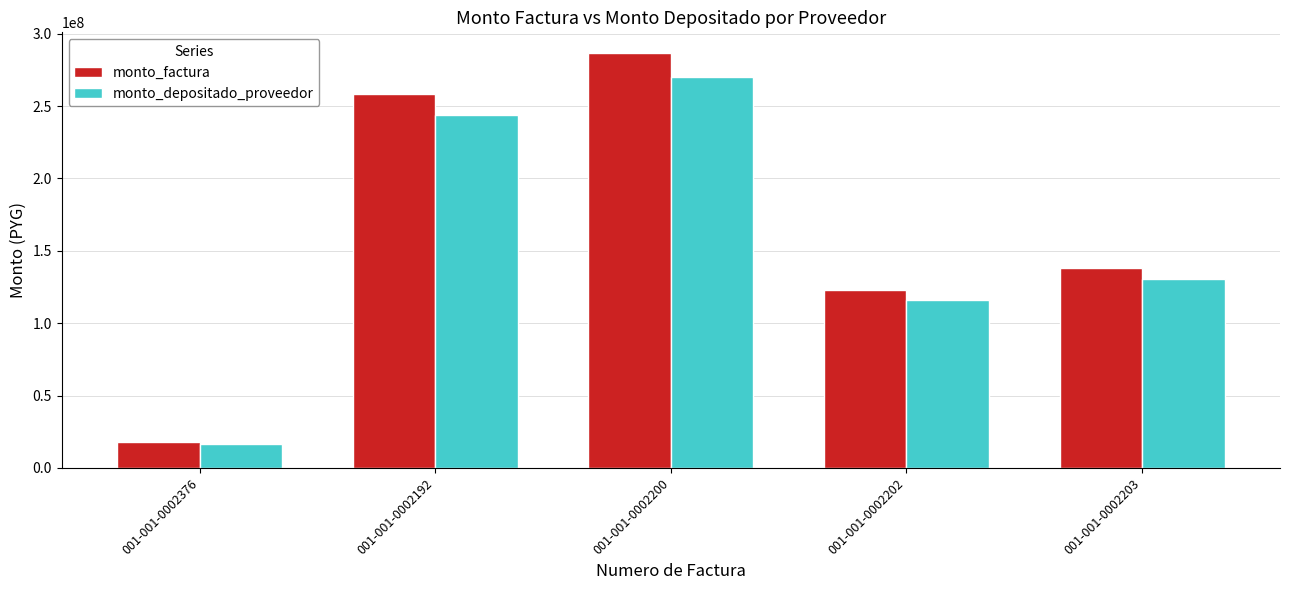

What is the label of the 5th bar from the right?

001-001-0002376